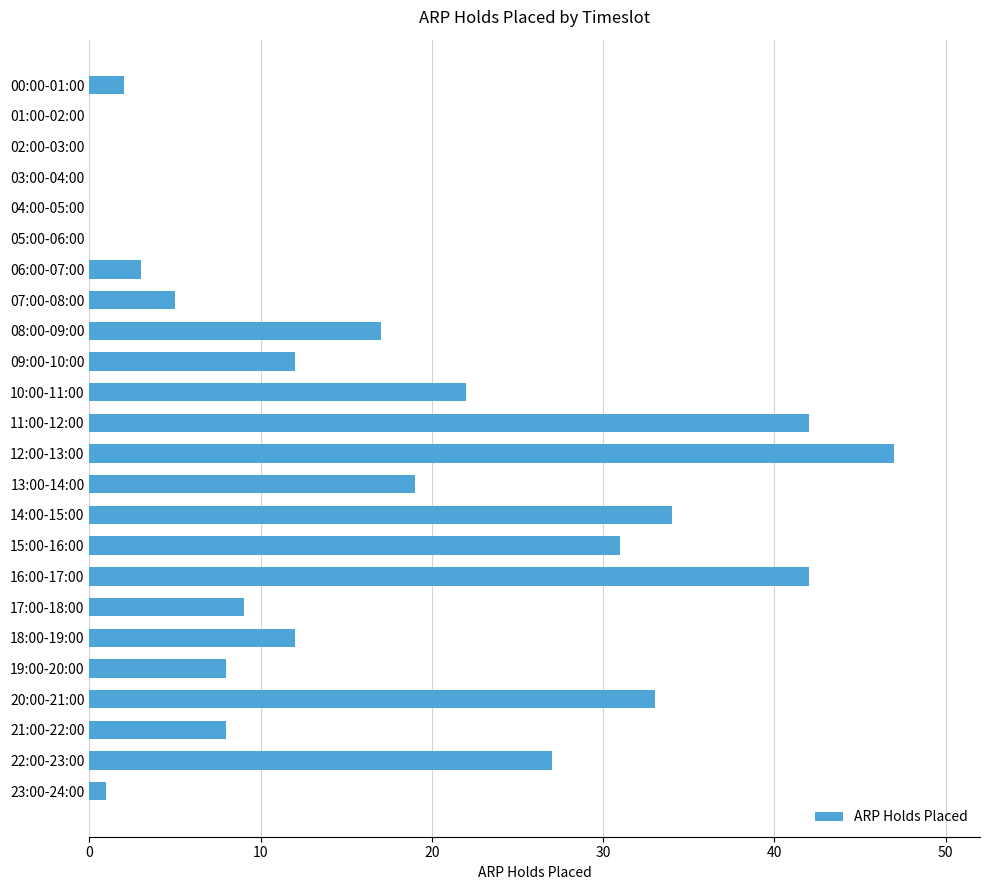

What is the maximum value shown in the chart?

47